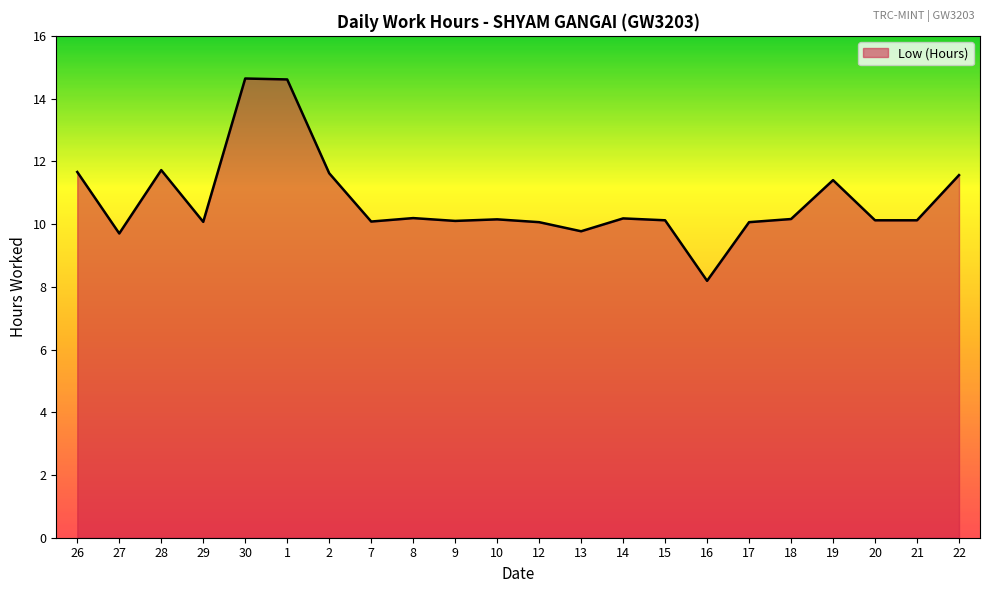

What is the maximum value shown in the chart?

14.6